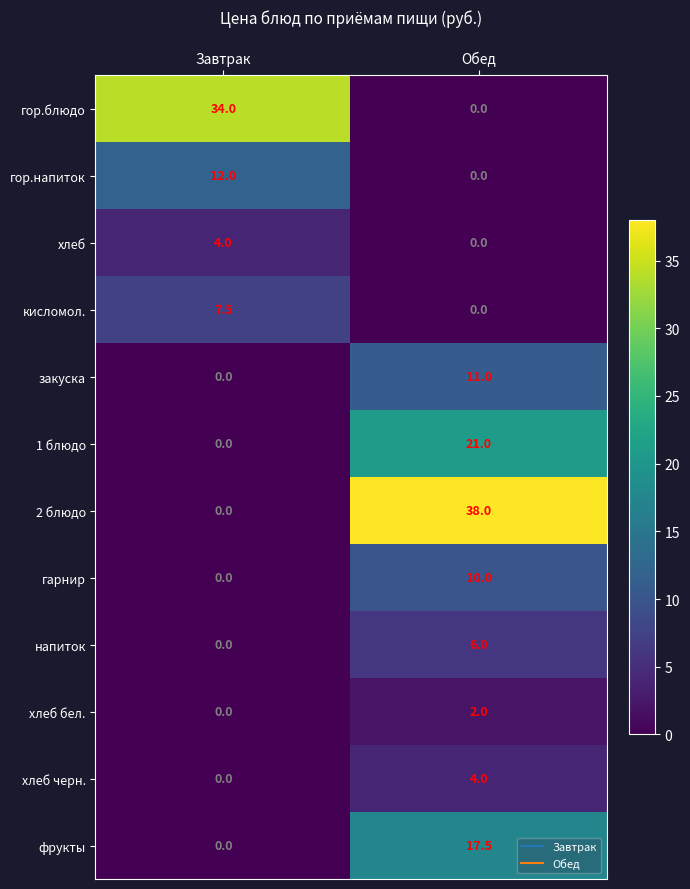

Which series has the widest spread of values?

2 блюдо